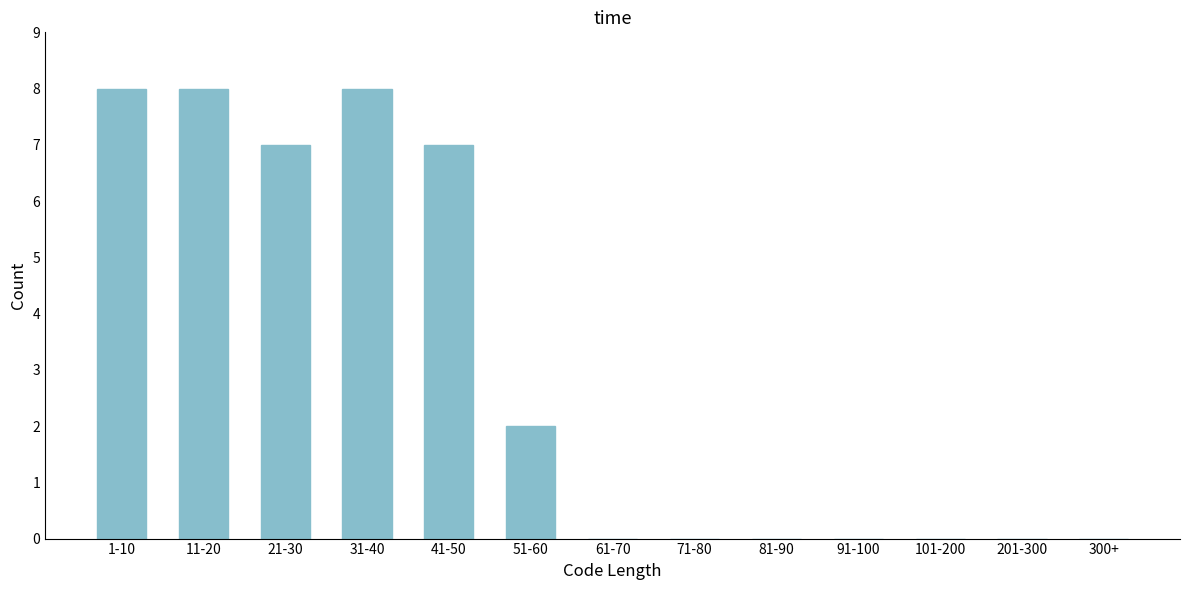

Reading left to right, transcribe all the data shown in this chart.

1-10=8	11-20=8	21-30=7	31-40=8	41-50=7	51-60=2	61-70=0	71-80=0	81-90=0	91-100=0	101-200=0	201-300=0	300+=0